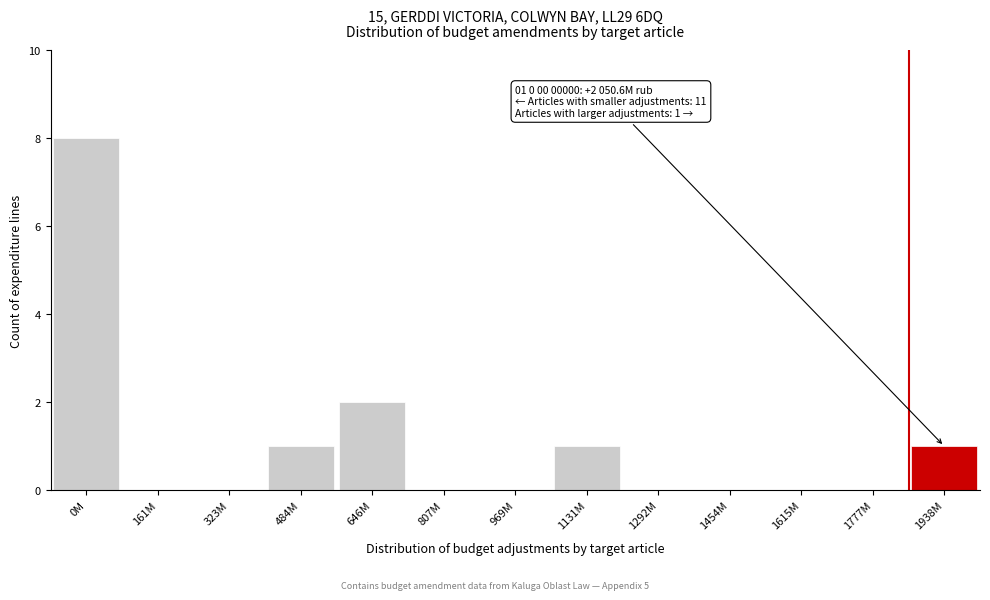

Reading left to right, what are all the values shown in this chart?

0M=8	161M=0	323M=0	484M=1	646M=2	807M=0	969M=0	1131M=1	1292M=0	1454M=0	1615M=0	1777M=0	1938M=1